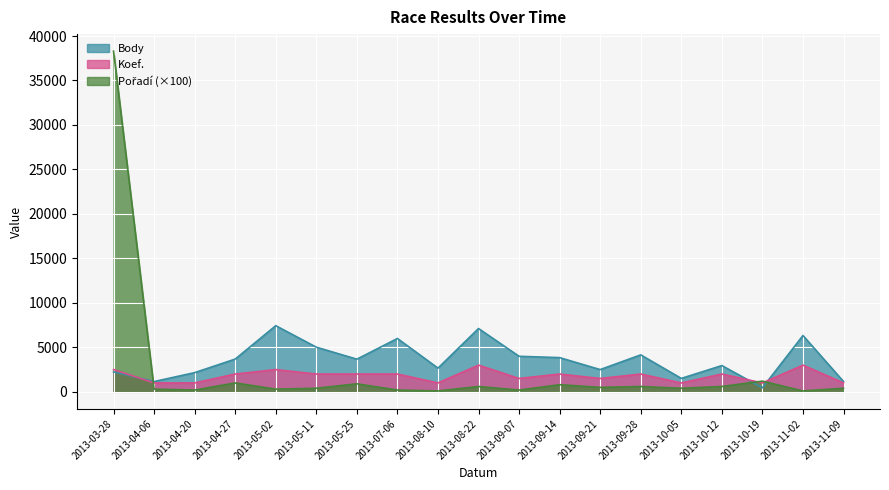

Which category has the highest value across all series?

2013-03-28